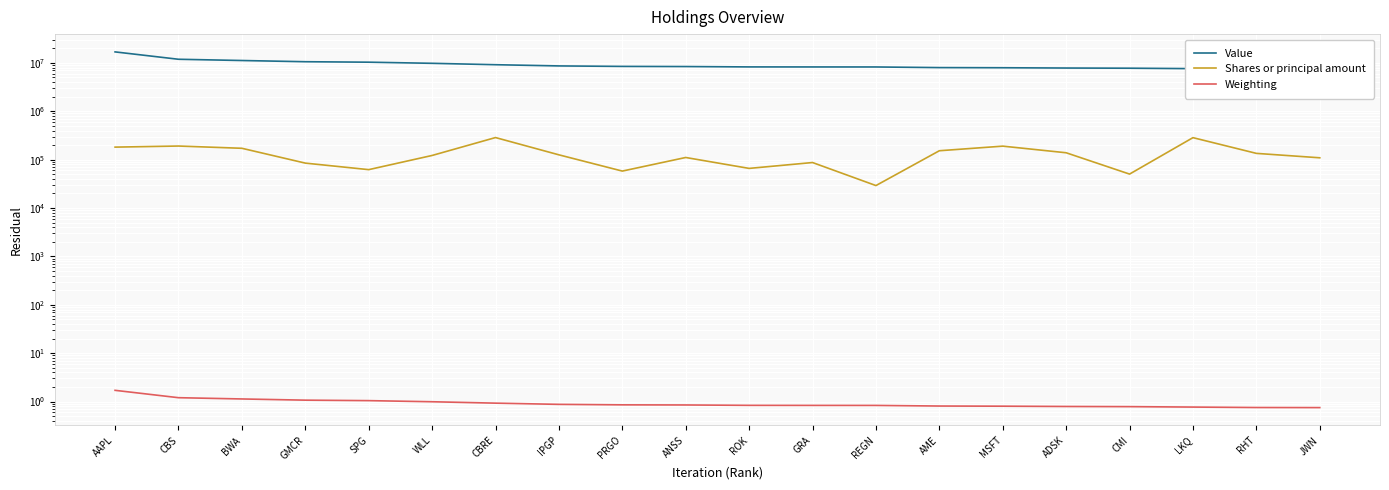

The value of Value at WLL is 9799000.0. True or false?

True